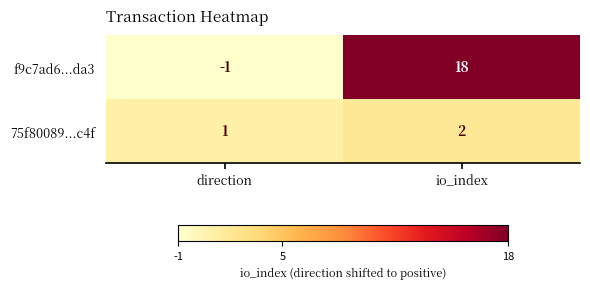

Which series has the largest total across all categories?

f9c7ad6...da3